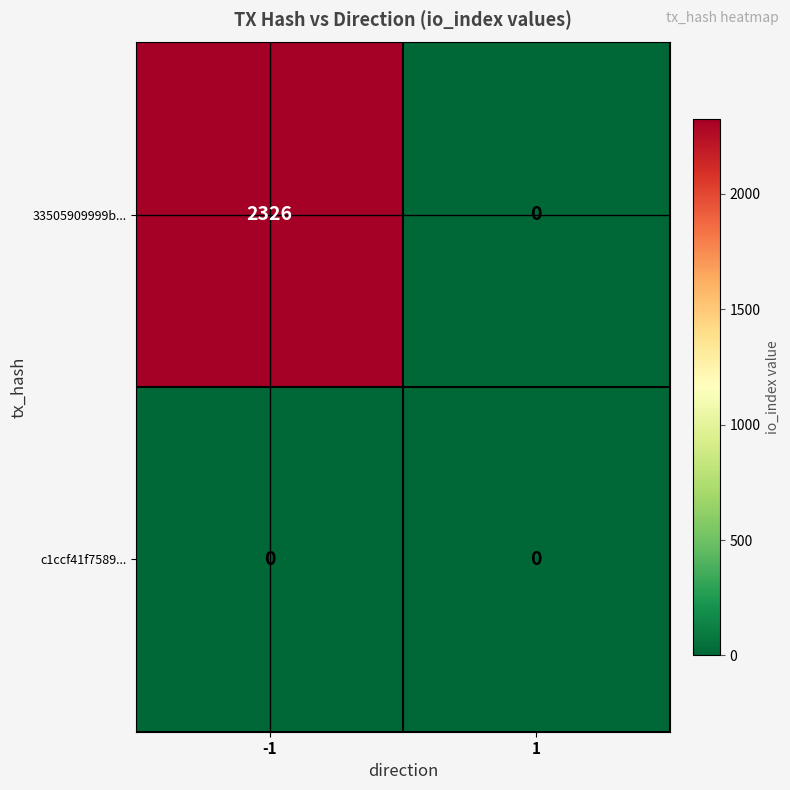

Rank the series by their maximum value, from highest to lowest.

33505909999b..., c1ccf41f7589...